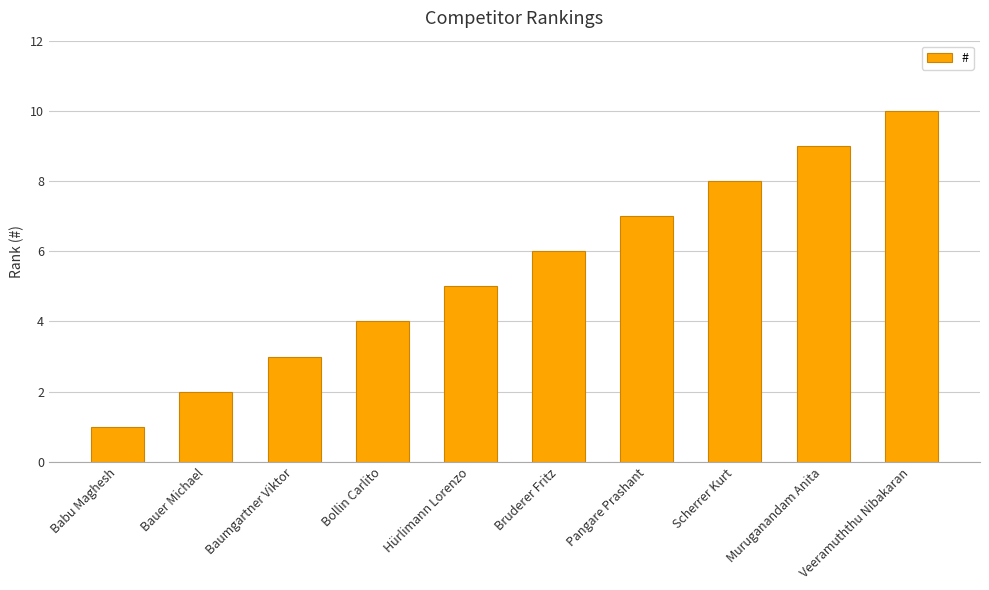

Does the chart contain stacked bars?

No